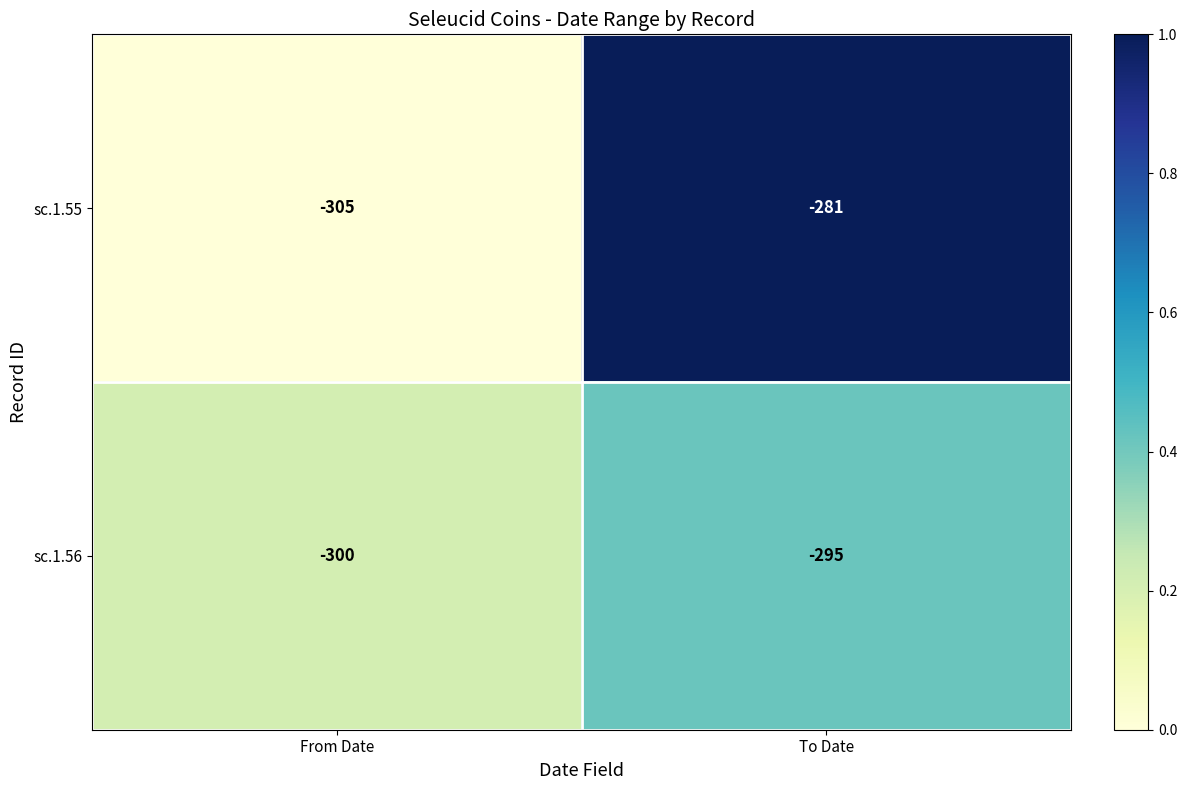

Reading left to right, list all the values displayed in this chart.

sc.1.55: From Date=-305	To Date=-281
sc.1.56: From Date=-300	To Date=-295